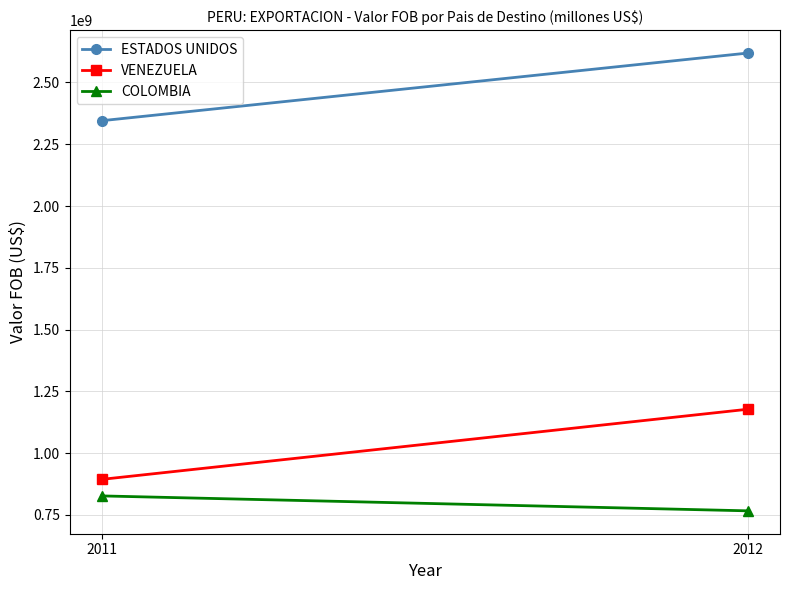

Reading left to right, list all the values displayed in this chart.

ESTADOS UNIDOS: 2345187868.0	2618772431.5
VENEZUELA: 894215457.1	1177814812.8
COLOMBIA: 827204840.7	766849455.5